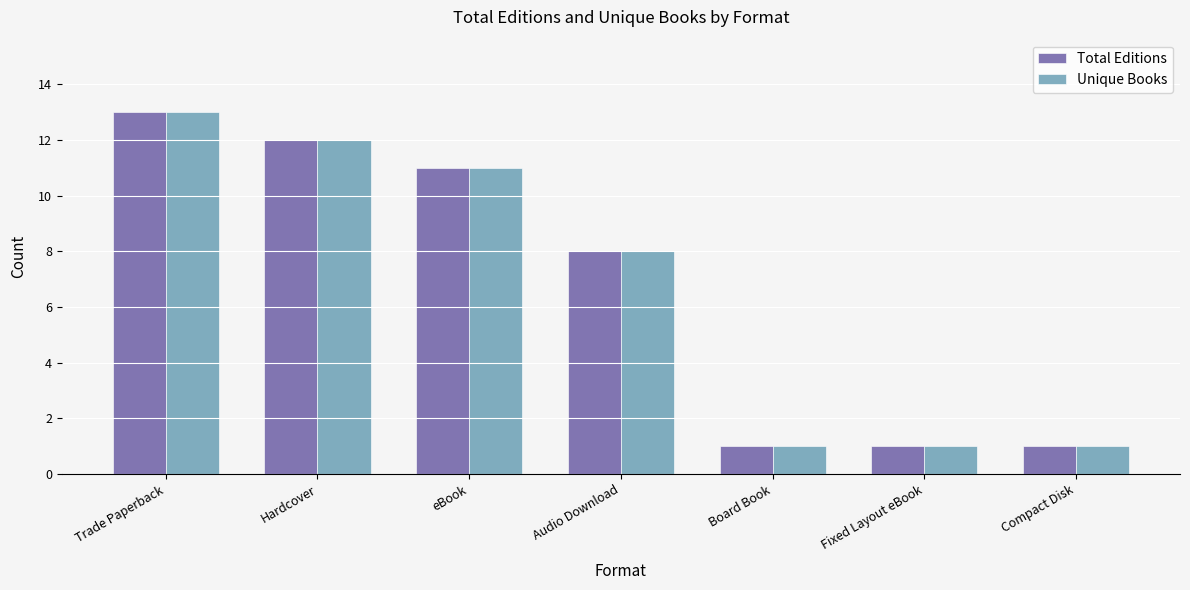

At which label does Total Editions reach its peak?

Trade Paperback